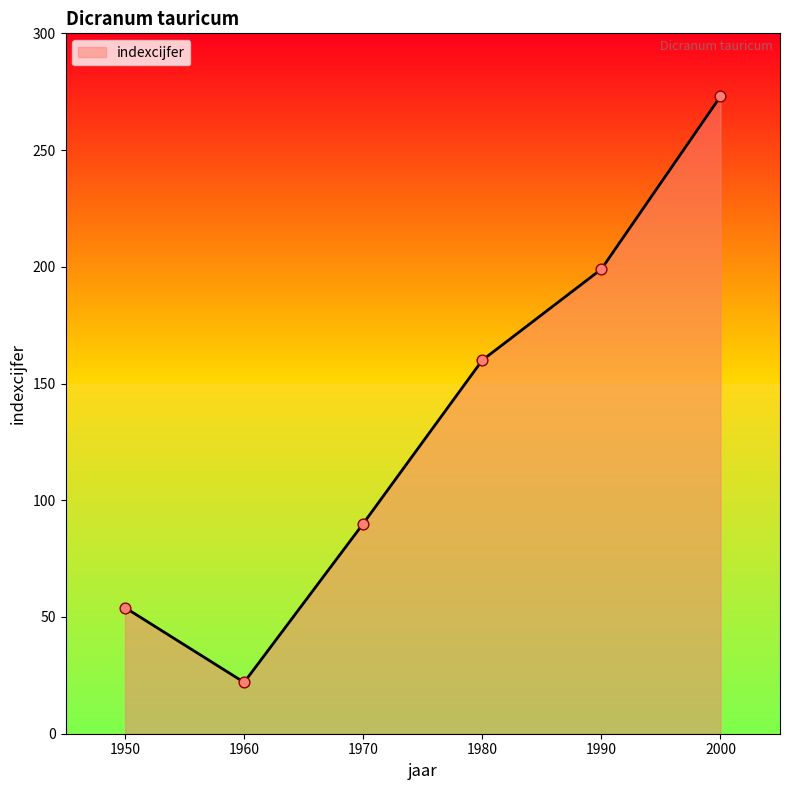

What is the ratio of the value at 1950 to the value at 1980?

0.3